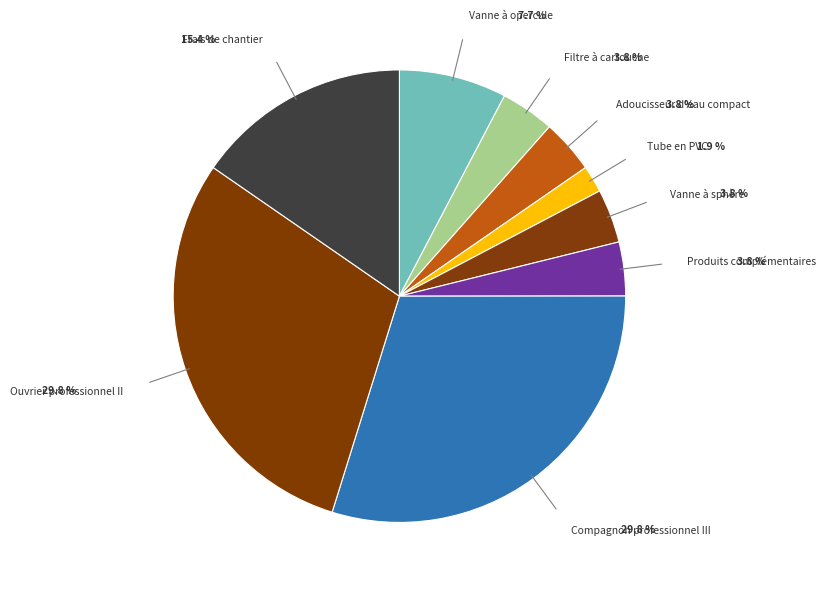

How many segments does this pie chart have?

9